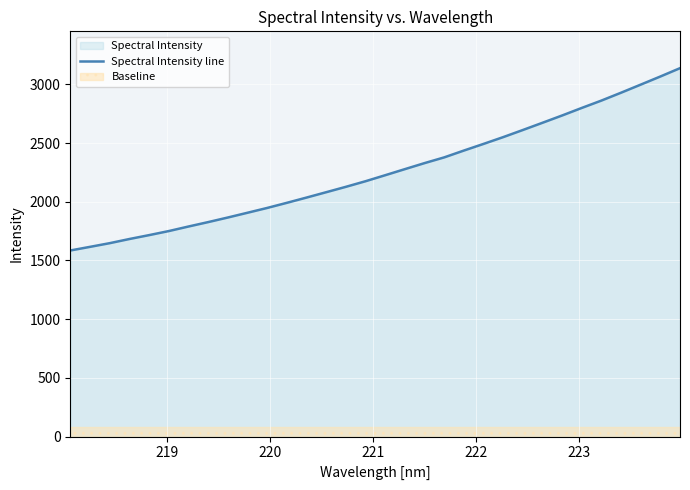

What is the value of the 19th point from the left?

2328.9